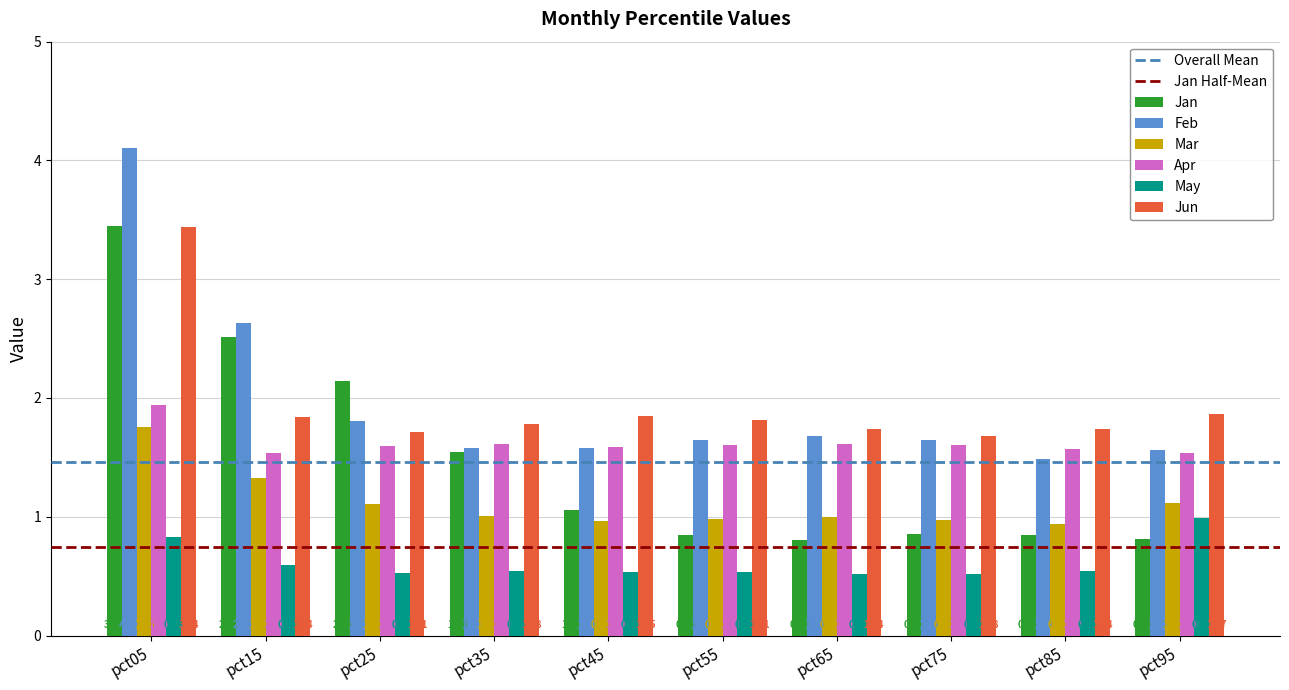

Rank the series by their maximum value, from lowest to highest.

May, Mar, Apr, Jun, Jan, Feb